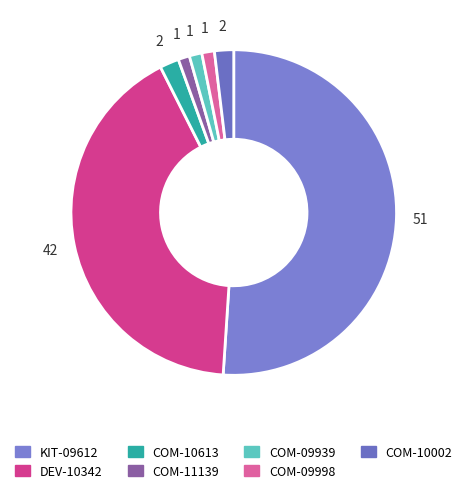

How many slices are in this pie chart?

7